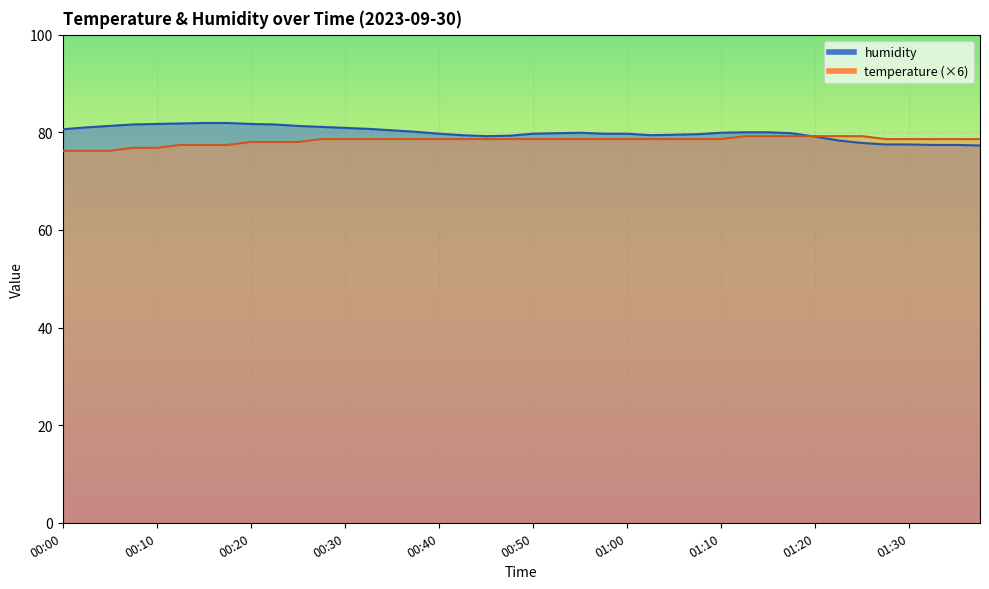

What is the total value across all series at 00:57?

158.3